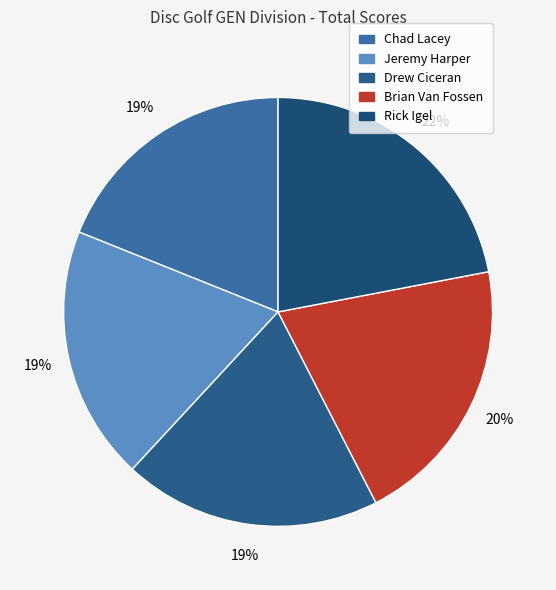

To the nearest percent, what percentage of the pie is Drew Ciceran?

19%